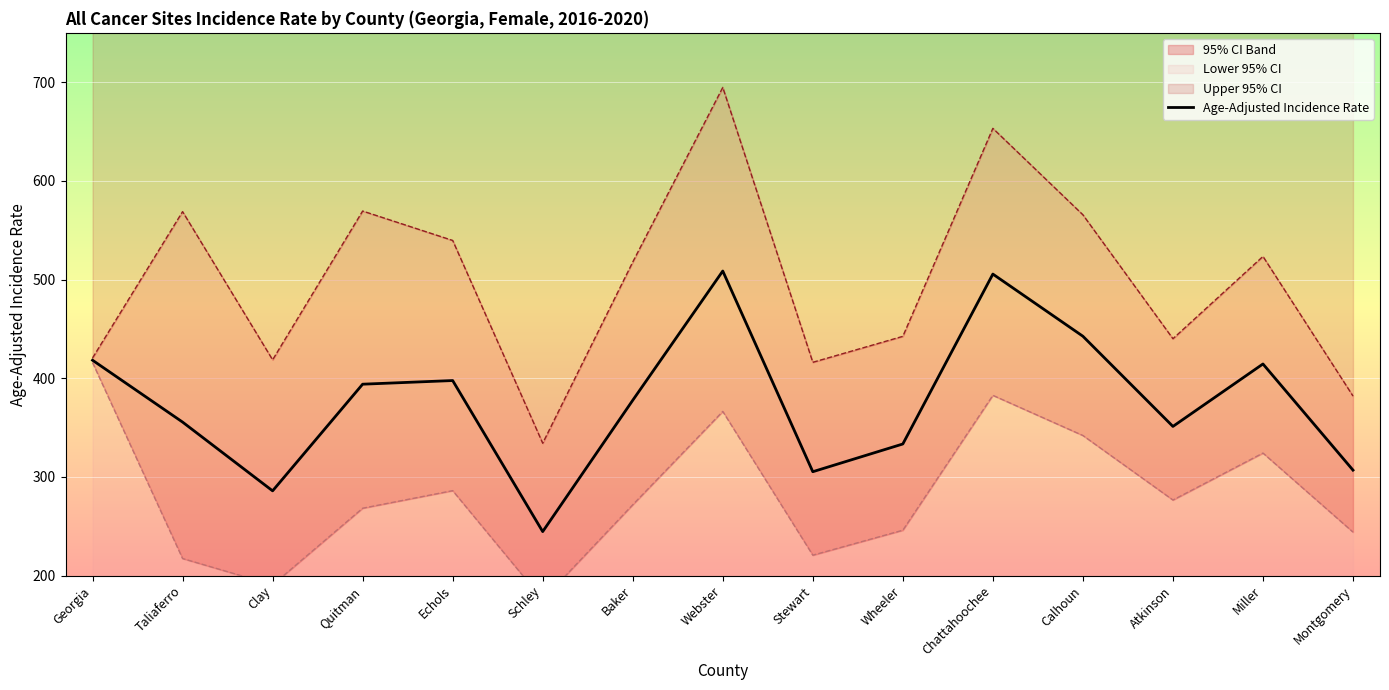

At which category does the data reach its first local peak?

Echols